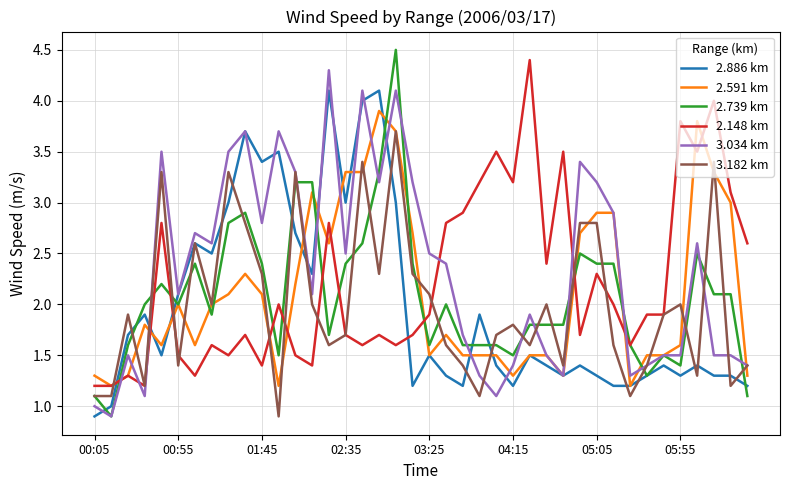

What is the maximum value shown in the chart?

4.5